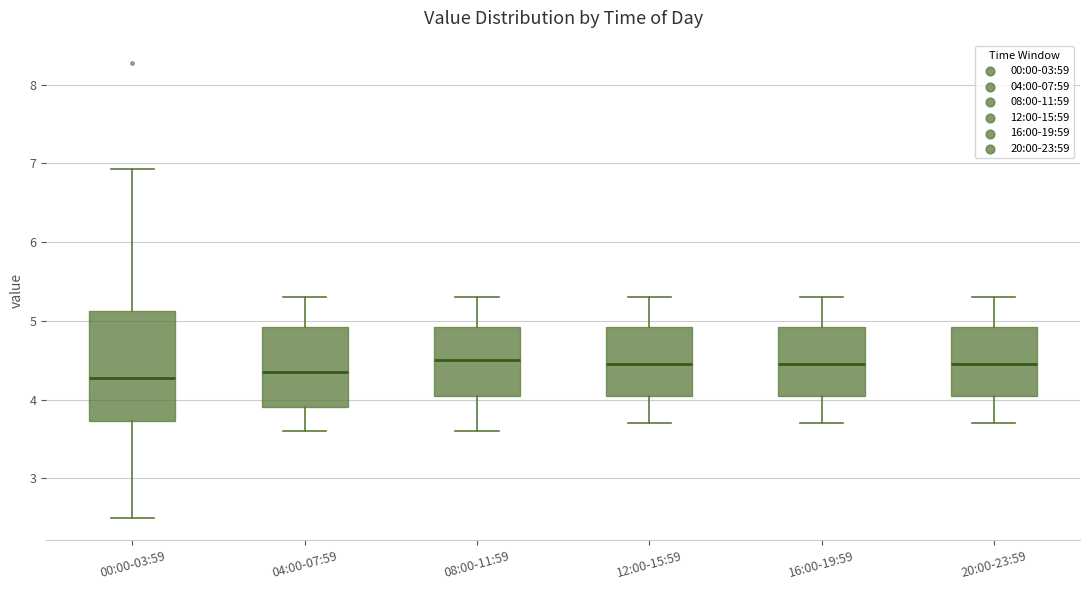

Reading left to right, transcribe this box plot: for each box, give where its median line is, the range the box spans, and where its two whiskers end, as read against the y-axis. The values are not printed on the chart, so give them approximately, as read against the axis.

00:00-03:59: median 4.3, box 3.7 to 5.1, whiskers 2.5 to 6.9
04:00-07:59: median 4.4, box 3.9 to 4.9, whiskers 3.6 to 5.3
08:00-11:59: median 4.5, box 4.1 to 4.9, whiskers 3.6 to 5.3
12:00-15:59: median 4.5, box 4.1 to 4.9, whiskers 3.7 to 5.3
16:00-19:59: median 4.5, box 4.1 to 4.9, whiskers 3.7 to 5.3
20:00-23:59: median 4.5, box 4.1 to 4.9, whiskers 3.7 to 5.3